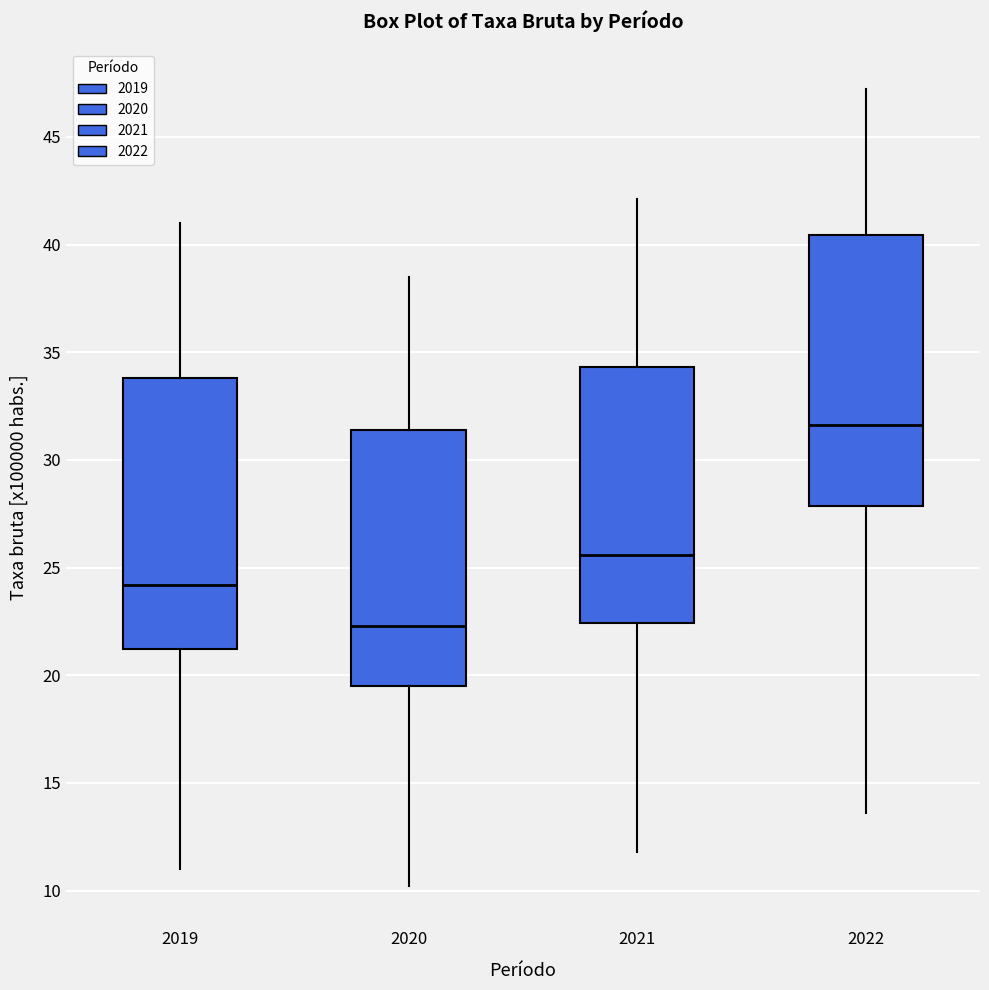

Reading left to right, read every box against the y-axis: the position of its median line, the range the box covers, and the ends of its whiskers. The values are not printed on the chart, so give them approximately, as read against the axis.

2019: median 24.0, box 21.0 to 34.0, whiskers 11.0 to 41.0
2020: median 22.5, box 19.5 to 31.5, whiskers 10.0 to 38.5
2021: median 25.5, box 22.5 to 34.5, whiskers 12.0 to 42.0
2022: median 31.5, box 28.0 to 40.5, whiskers 13.5 to 47.0